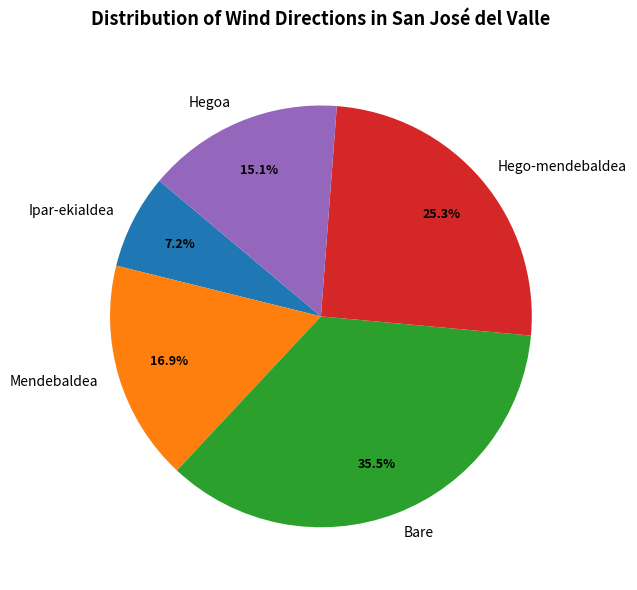

How many slices are in this pie chart?

5